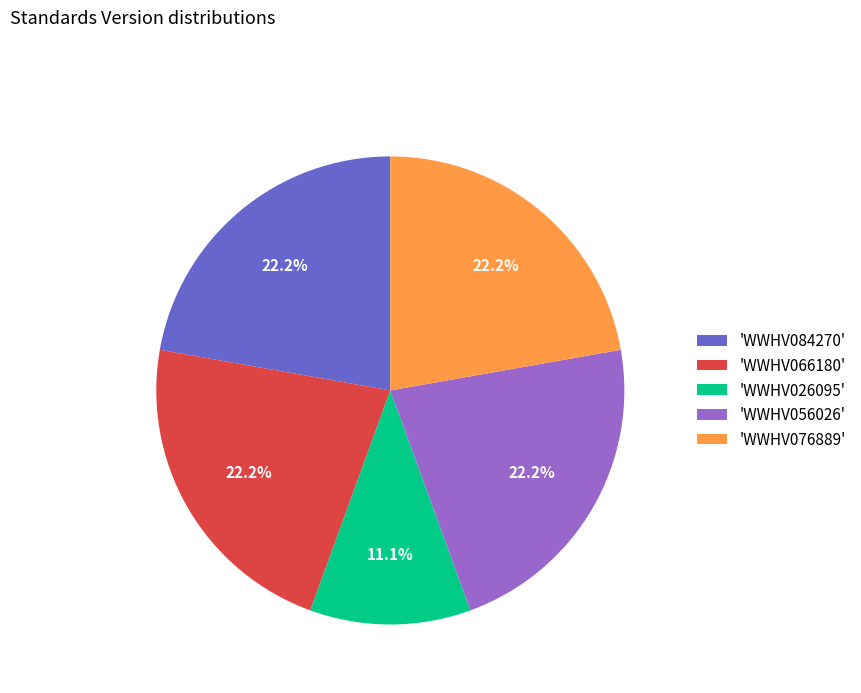

How many slices are in this pie chart?

5